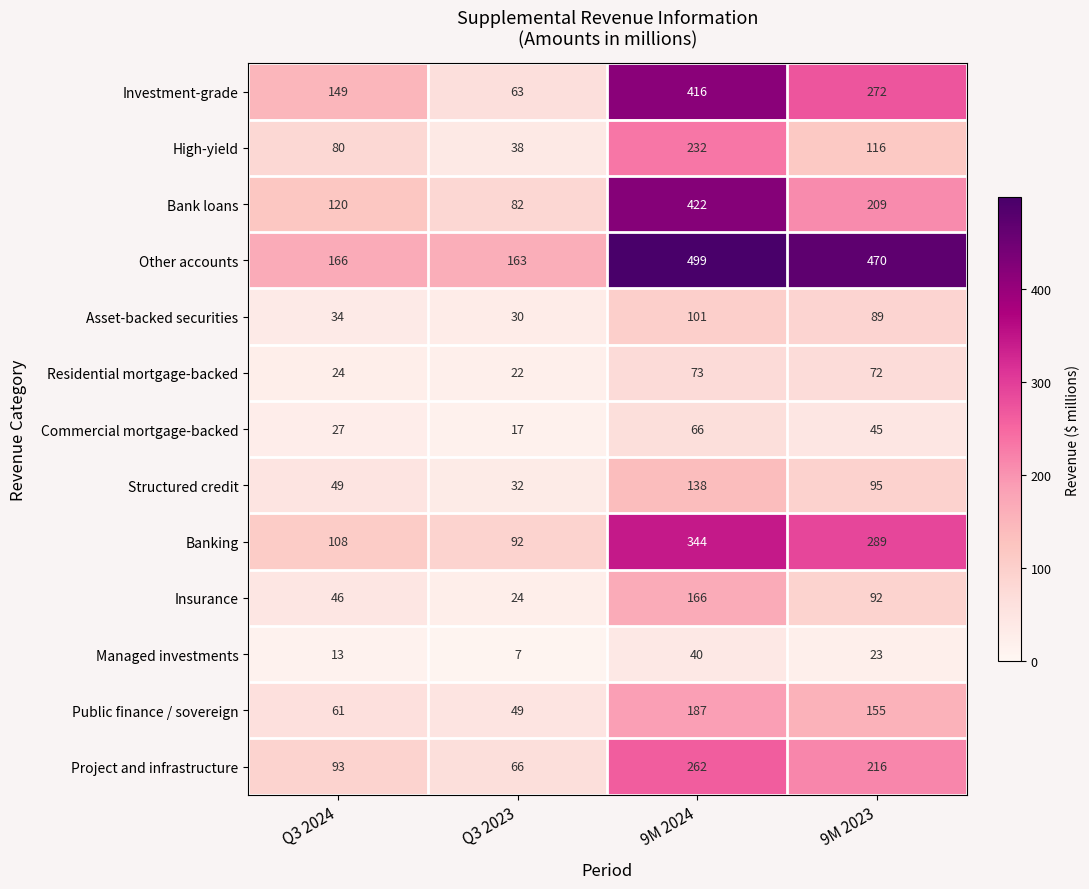

At which label does Other accounts first exceed 470?

9M 2024